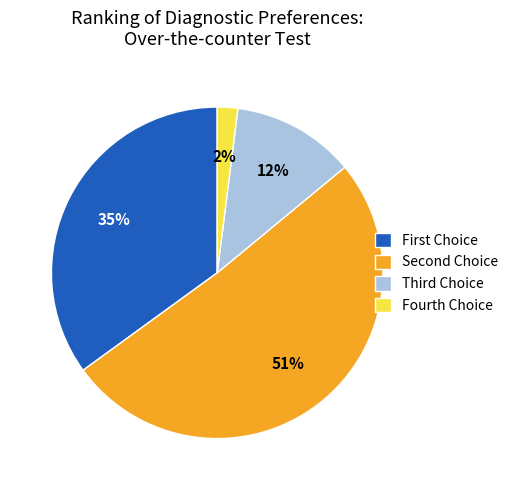

Does any single category account for the majority?

Yes